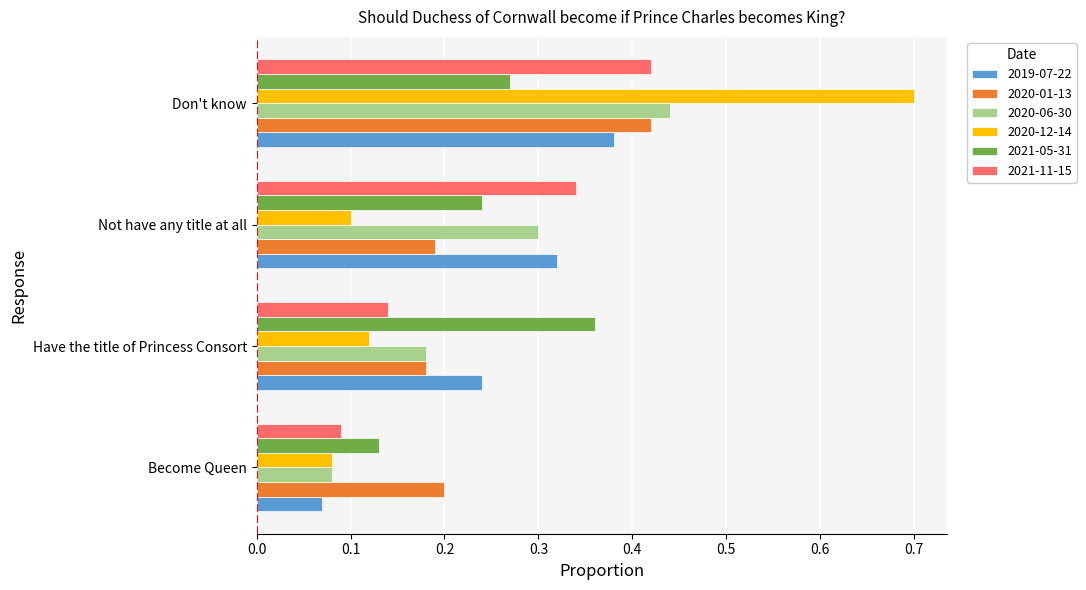

What is the sum of all 2020-01-13 values?

1.0